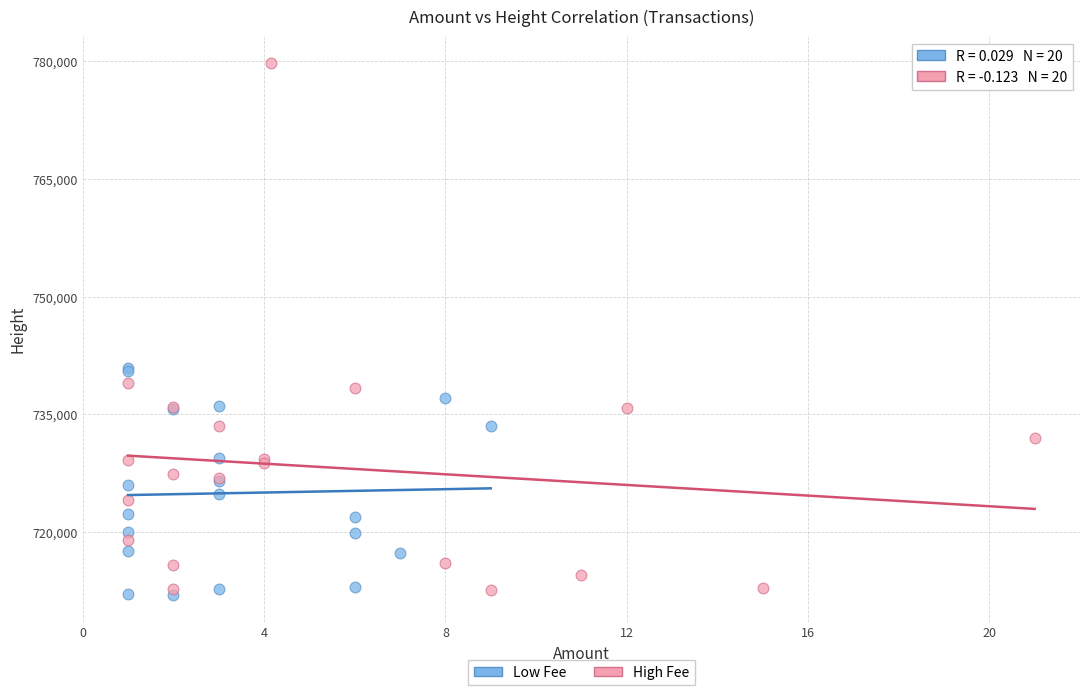

Which series has the largest Y range (max minus min)?

High Fee